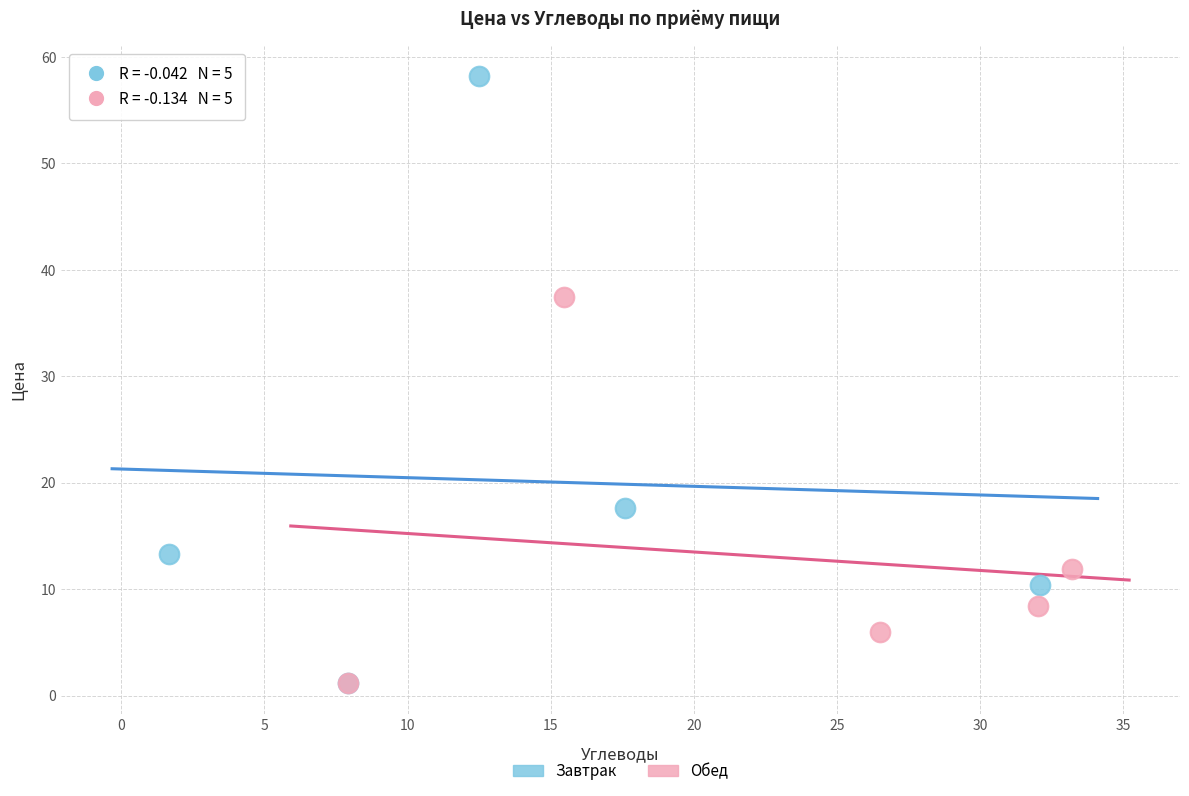

Which series contains the highest Y value?

Завтрак